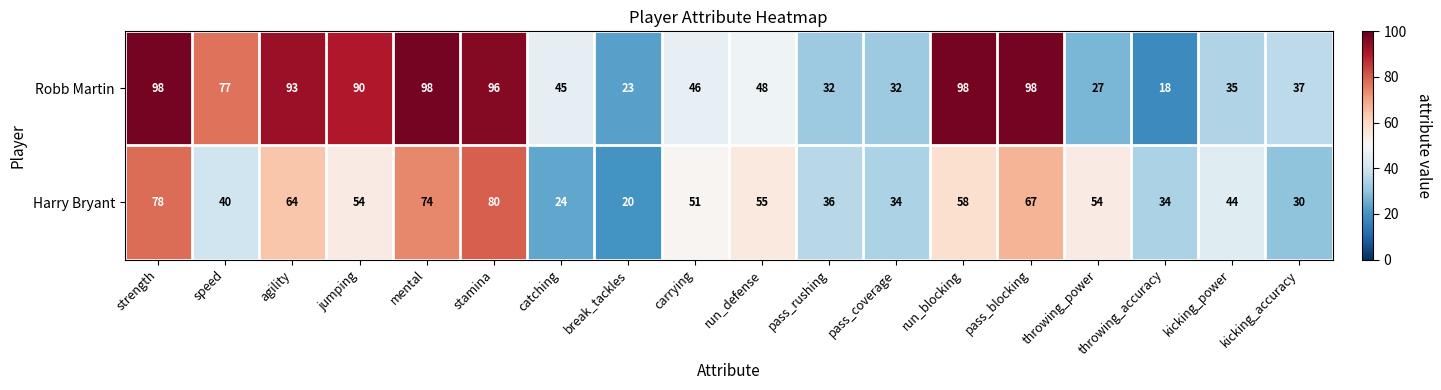

What is the minimum value shown in the chart?

18